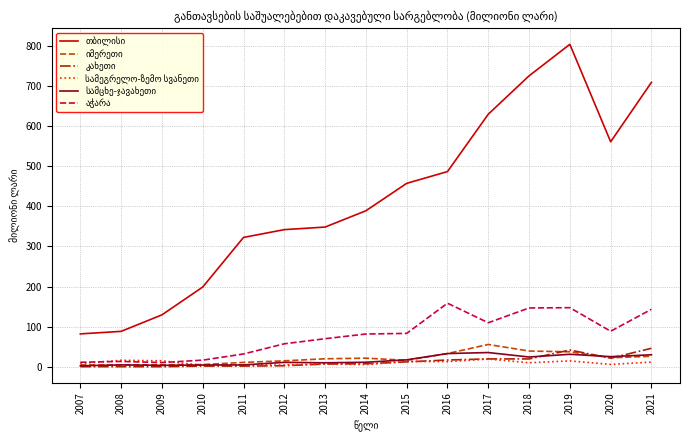

How many categories are shown in the chart?

15